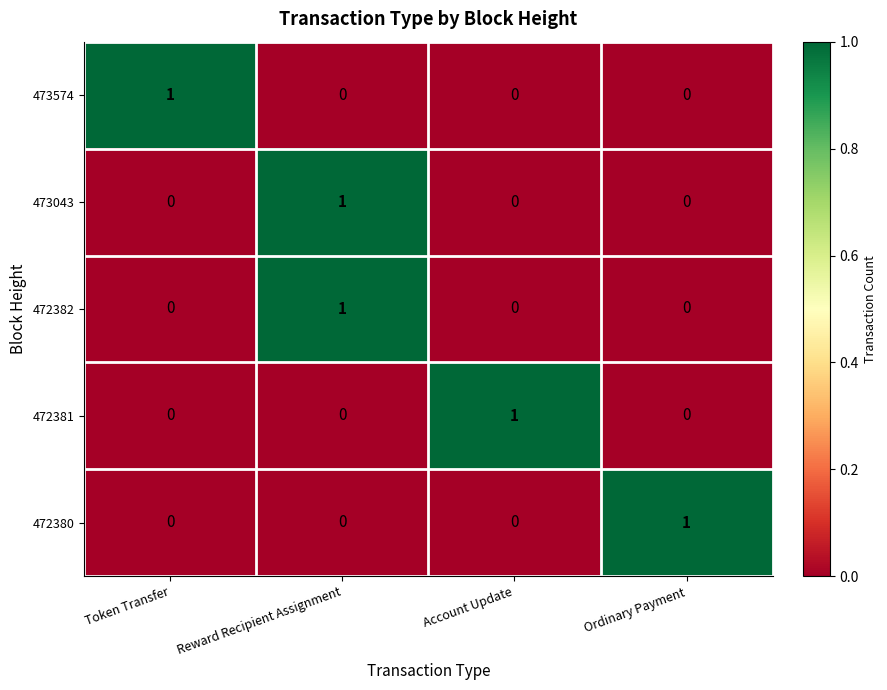

Is it true that 472382 equals 0 at Token Transfer?

True